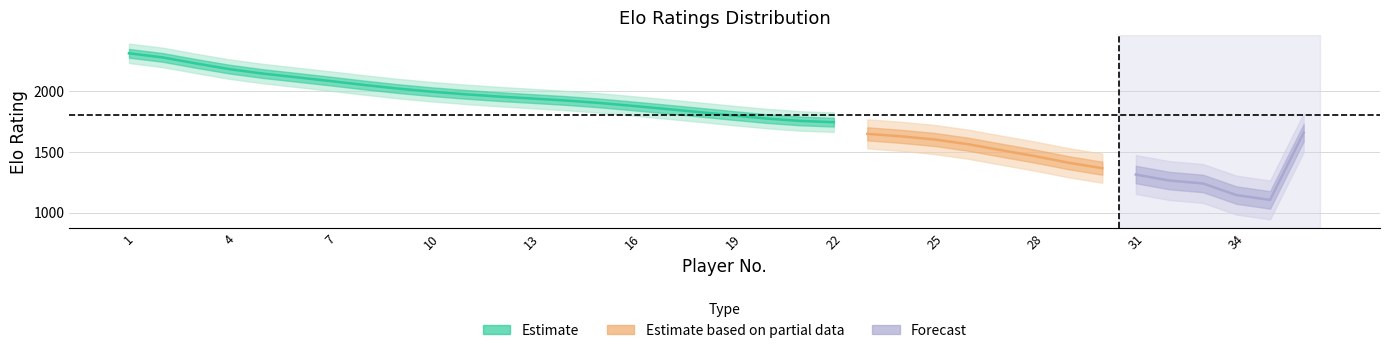

What is the difference between the second highest and second lowest values?

1143